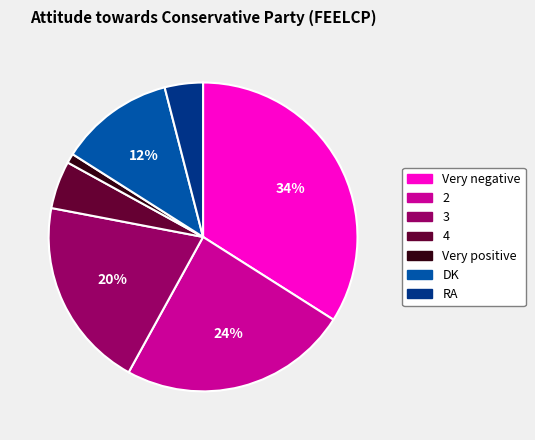

Approximately how many times larger is the value at Very negative compared to RA?

8.5